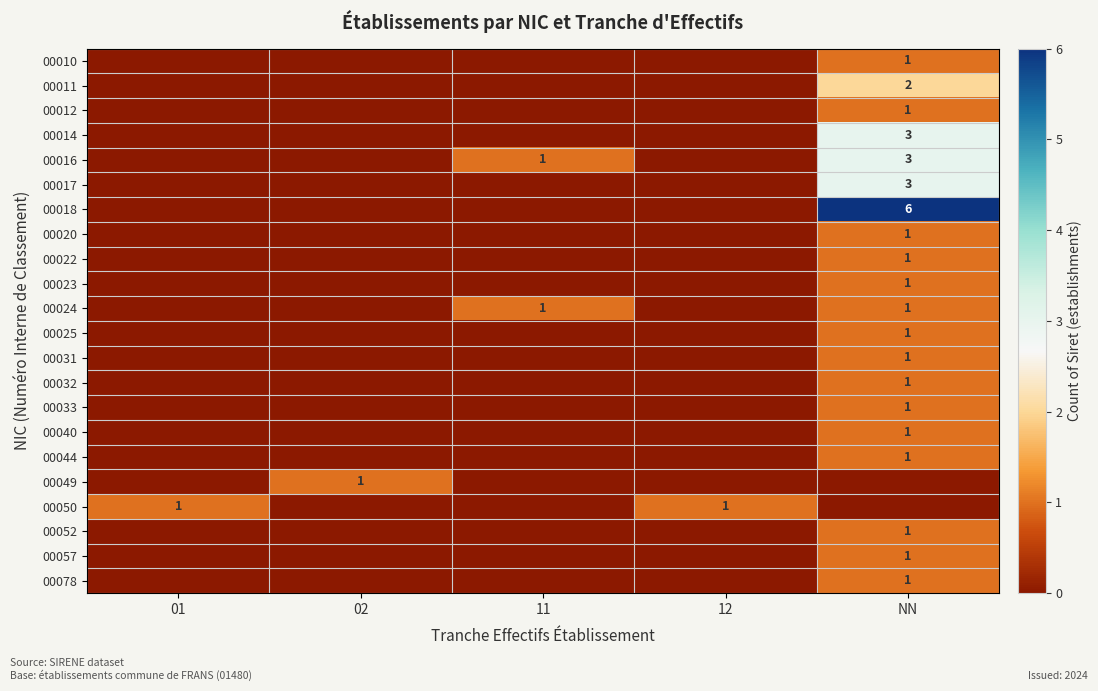

Is it true that 00014 equals 3 at NN?

True